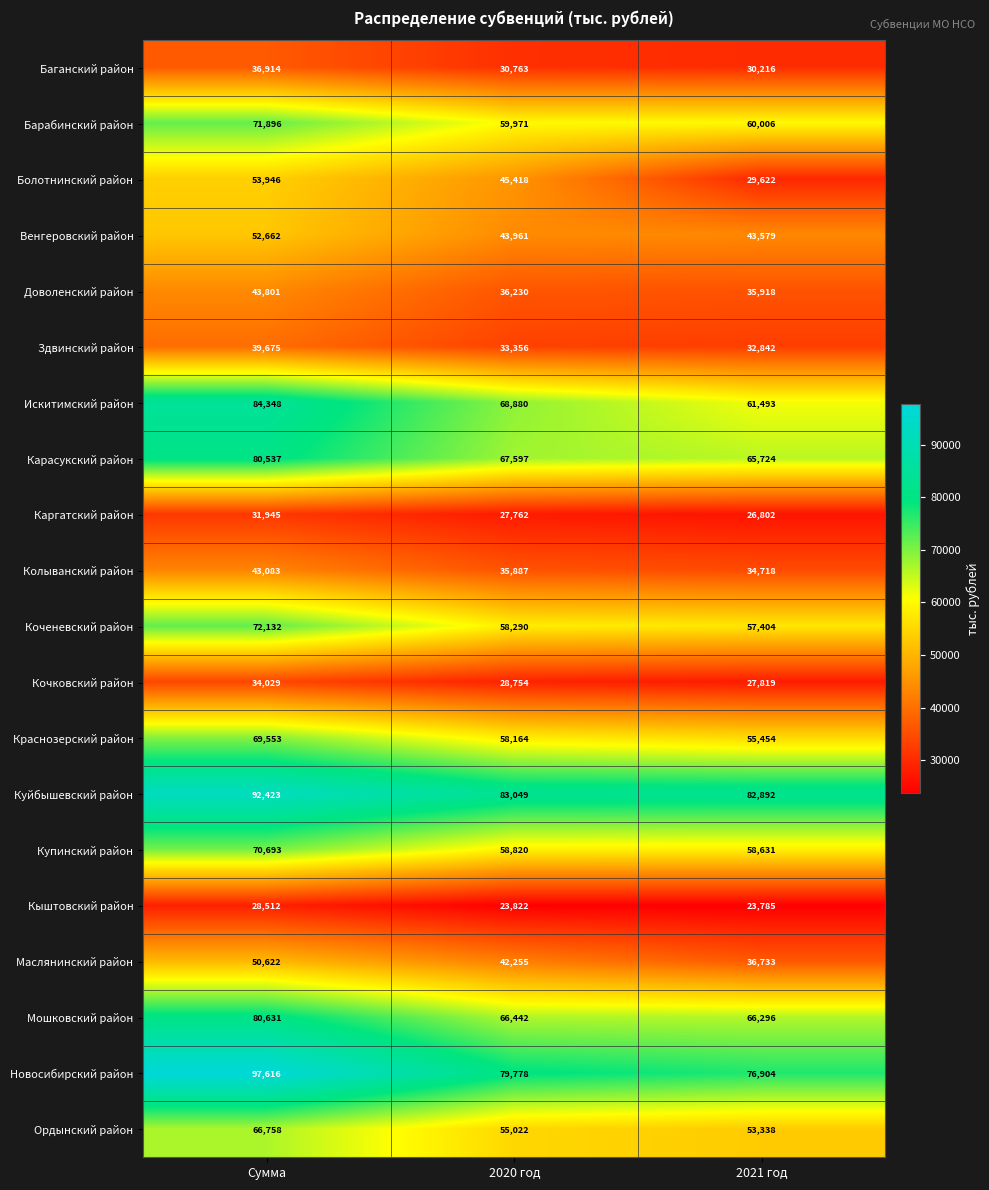

At which label is Кыштовский район closest to 26148?

2020 год